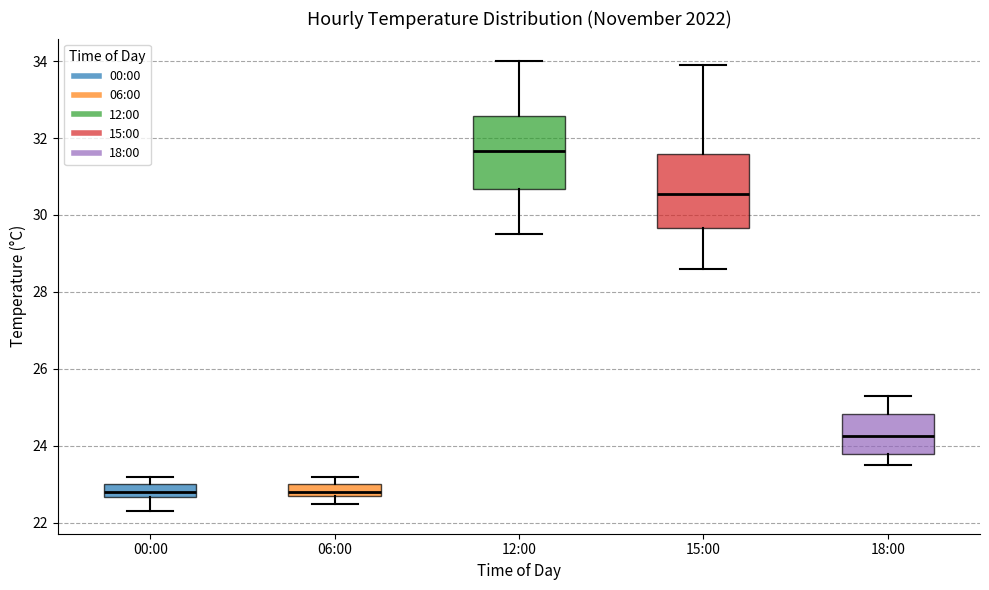

Reading left to right, read every box against the y-axis: the position of its median line, the range the box covers, and the ends of its whiskers. The values are not printed on the chart, so give them approximately, as read against the axis.

00:00: median 22.8, box 22.6 to 23.0, whiskers 22.4 to 23.2
06:00: median 22.8 (just above the box's lower edge), box 22.8 to 23.0, whiskers 22.6 to 23.2
12:00: median 31.6, box 30.6 to 32.6, whiskers 29.6 to 34.0
15:00: median 30.6, box 29.6 to 31.6, whiskers 28.6 to 34.0
18:00: median 24.2, box 23.8 to 24.8, whiskers 23.6 to 25.4